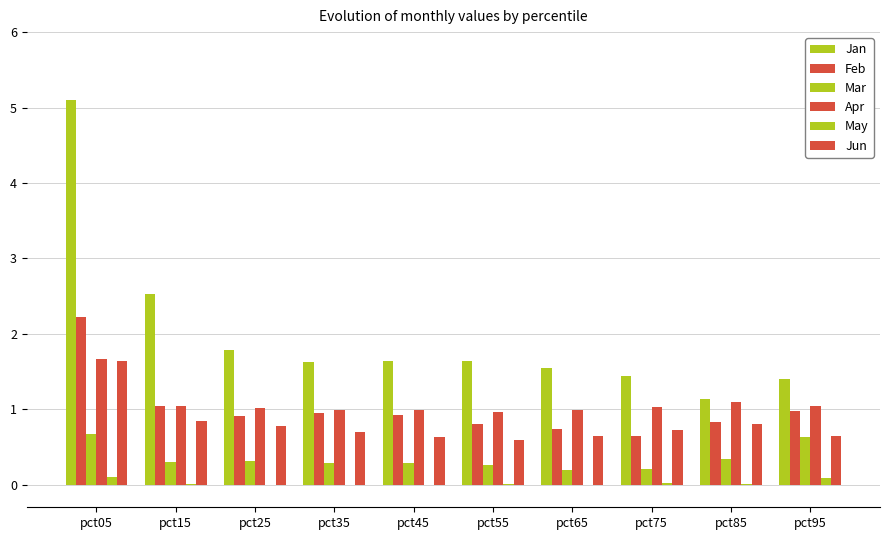

What is the lowest value of the Apr series?

1.0